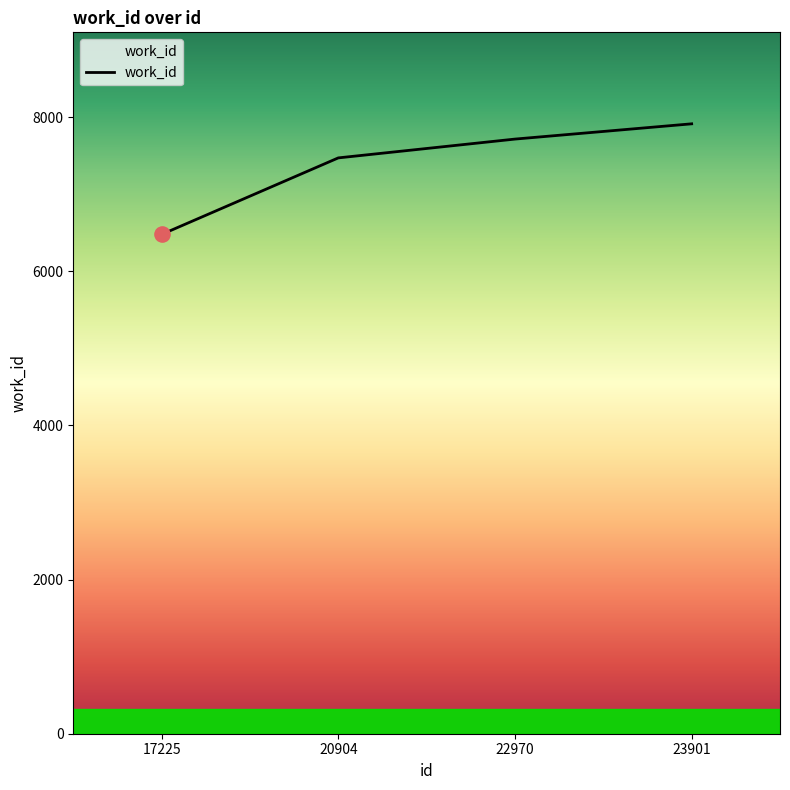

Approximately how many times larger is the value at 17225 compared to 20904?

0.9